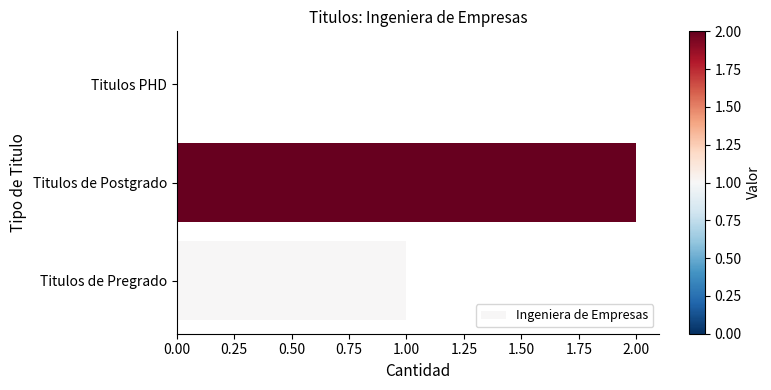

Are the bars horizontal?

Yes